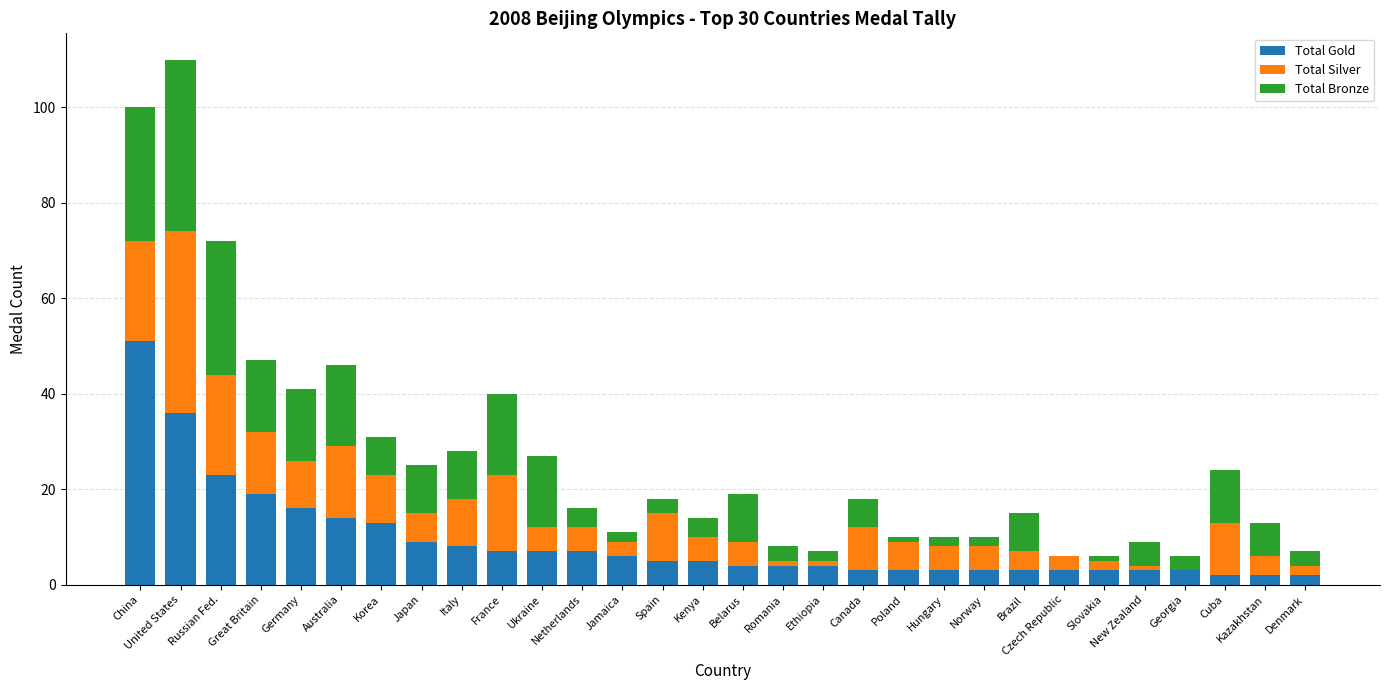

Which category has the highest value in the Total Gold series?

China